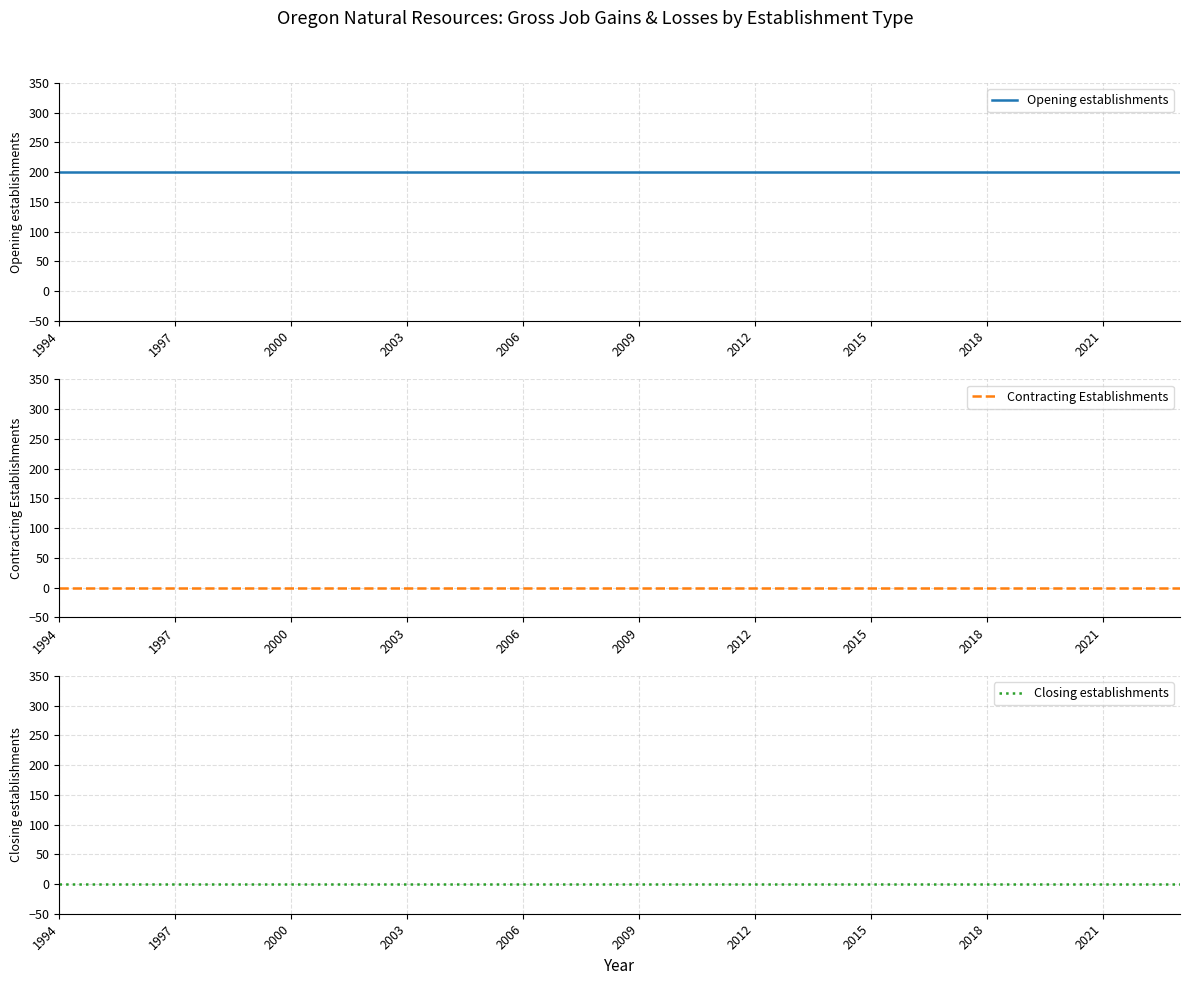

What is the maximum value shown in the chart?

200